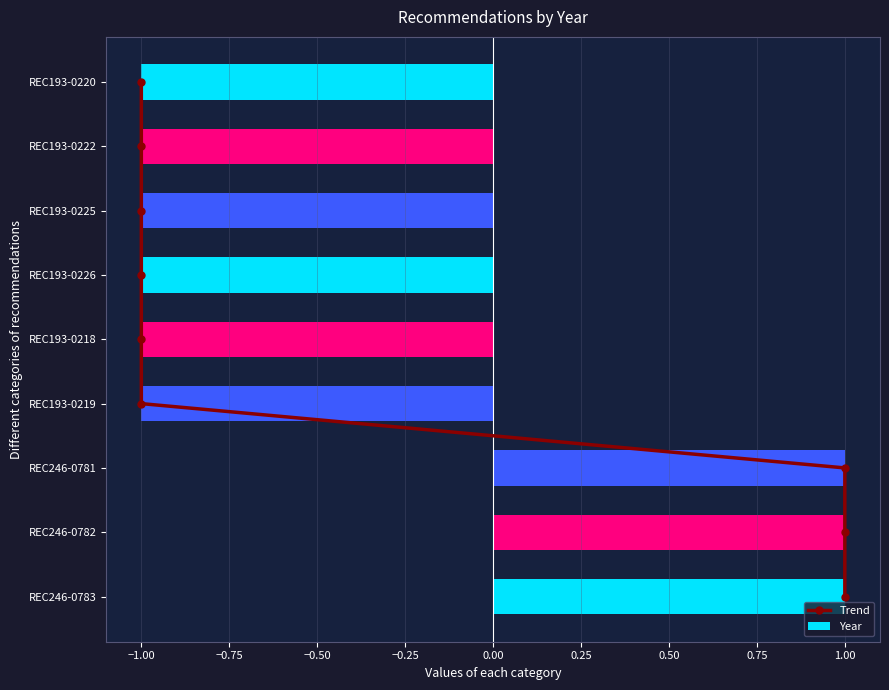

Rank the series by their average value, from lowest to highest.

Year, Trend